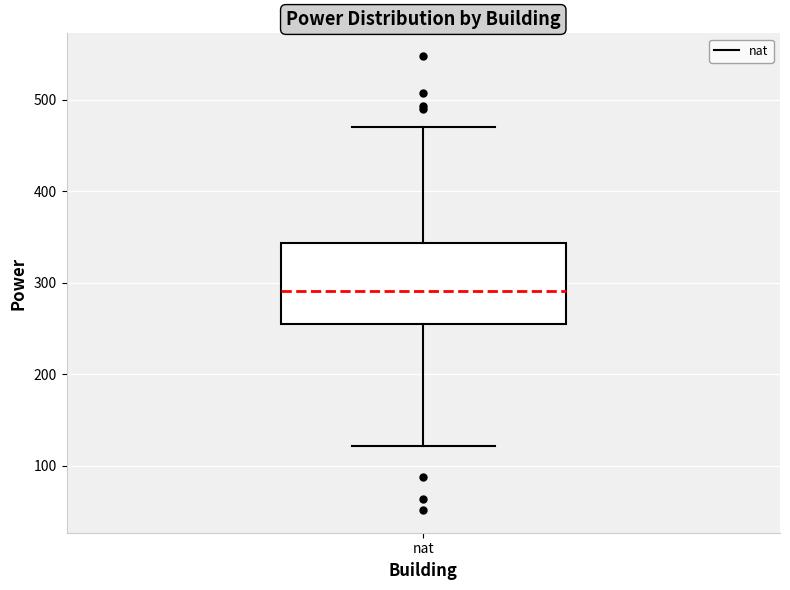

Where is the lower edge of the box for nat on the y-axis? The values are not printed on the chart, so give them approximately, as read against the axis.

250